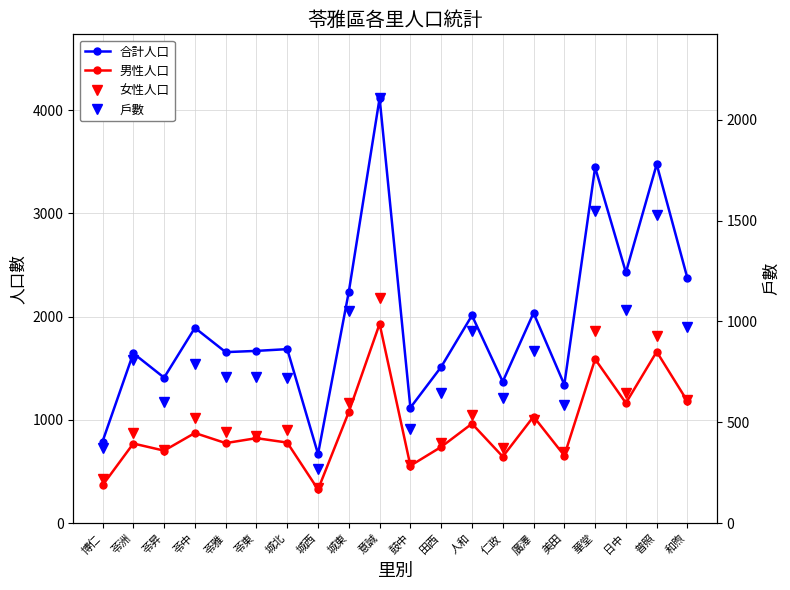

How many interior local peaks does the 戶數 series have?

7